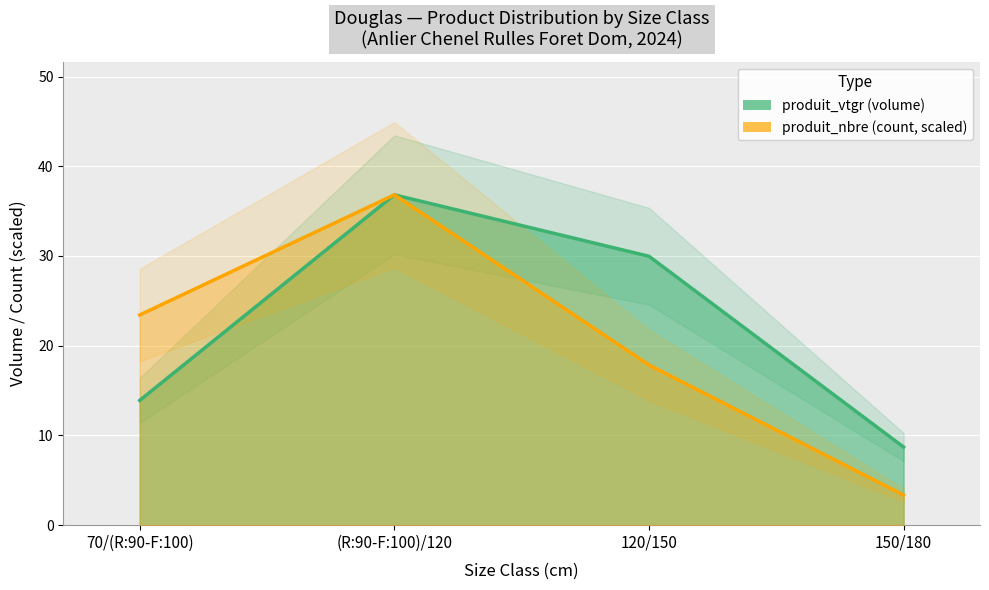

Which series changed the most between 70/(R:90-F:100) and 150/180?

produit_nbre